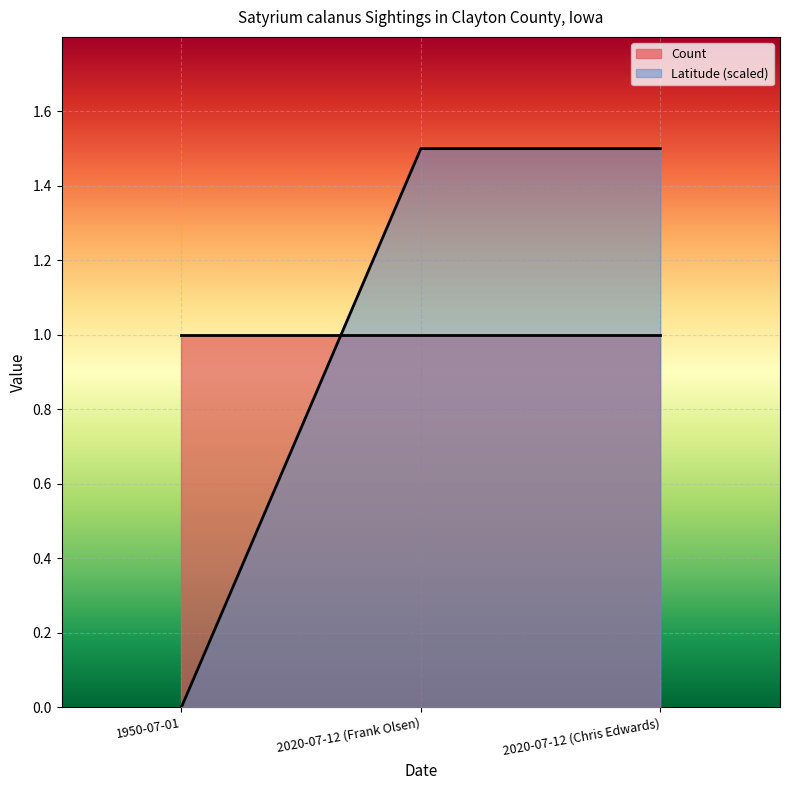

How many distinct data groups are displayed?

2